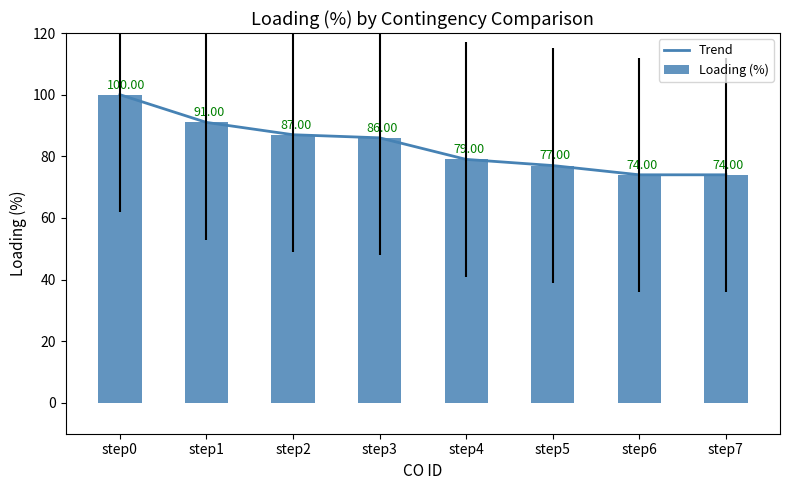

Where does the Trend series first go above 86?

step0